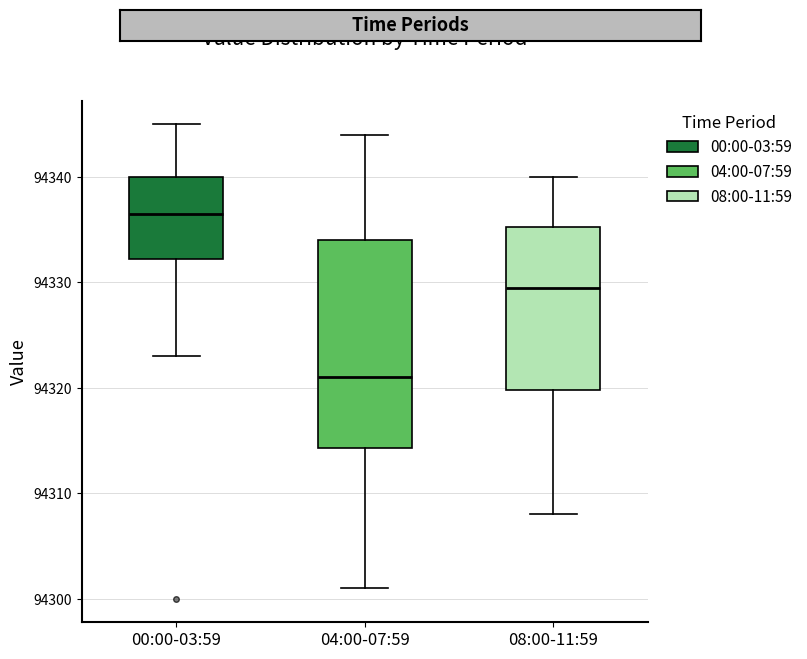

Where does the lower whisker of the box for 04:00-07:59 end on the y-axis? The values are not printed on the chart, so give them approximately, as read against the axis.

94301